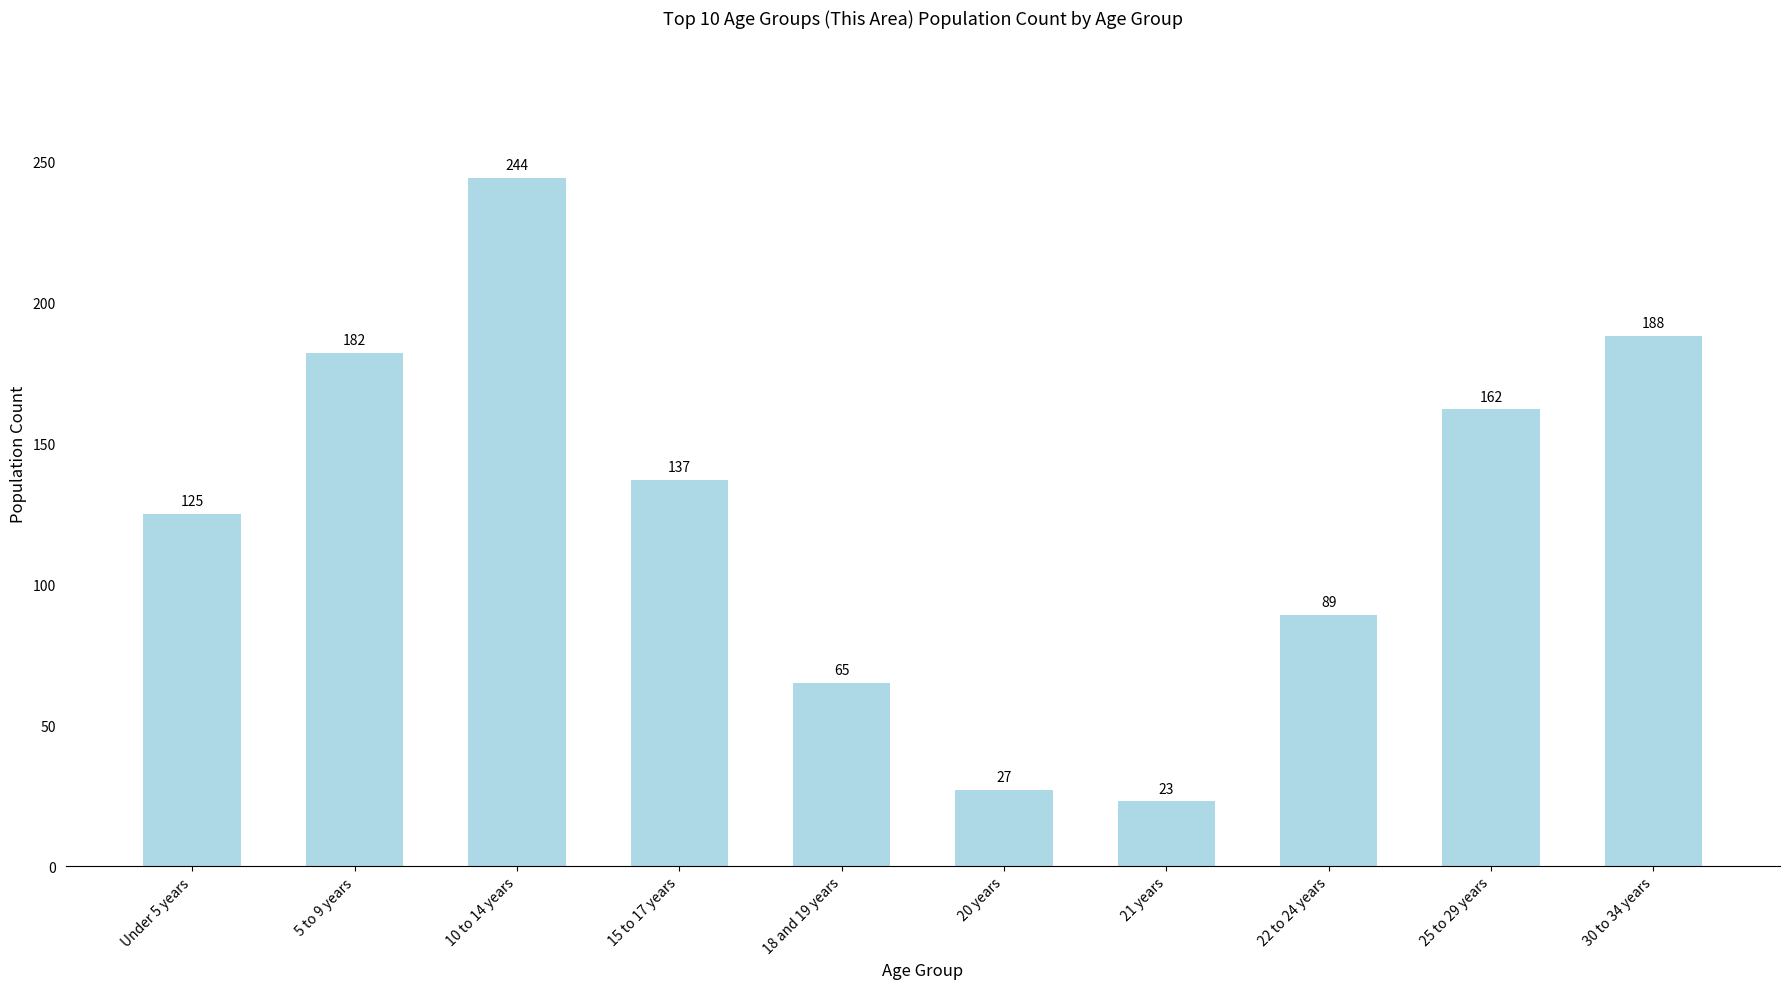

True or false: the data shows 59 at 22 to 24 years.

False